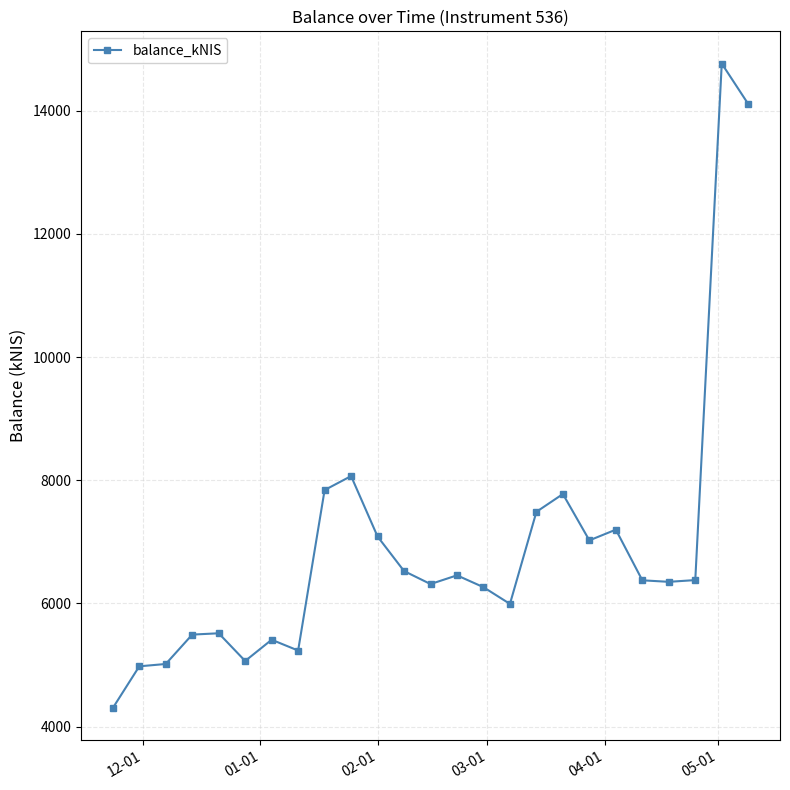

True or false: there are more than 1 points higher than both neighbors.

True